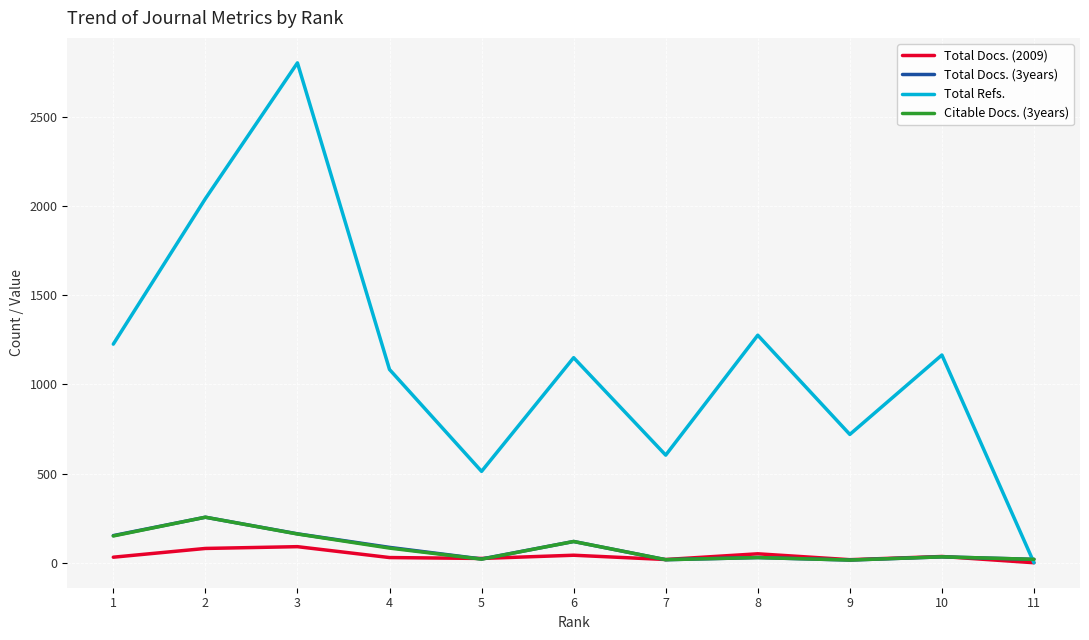

At which label does Citable Docs. (3years) first exceed 33?

1